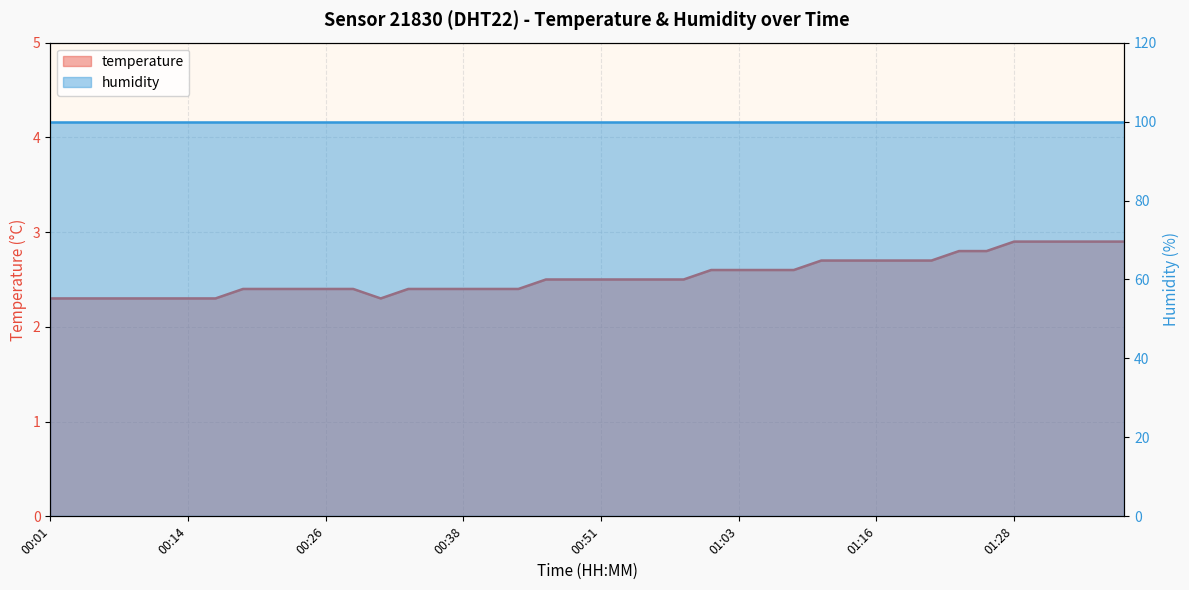

Between 00:06 and 01:03, which is larger?

01:03